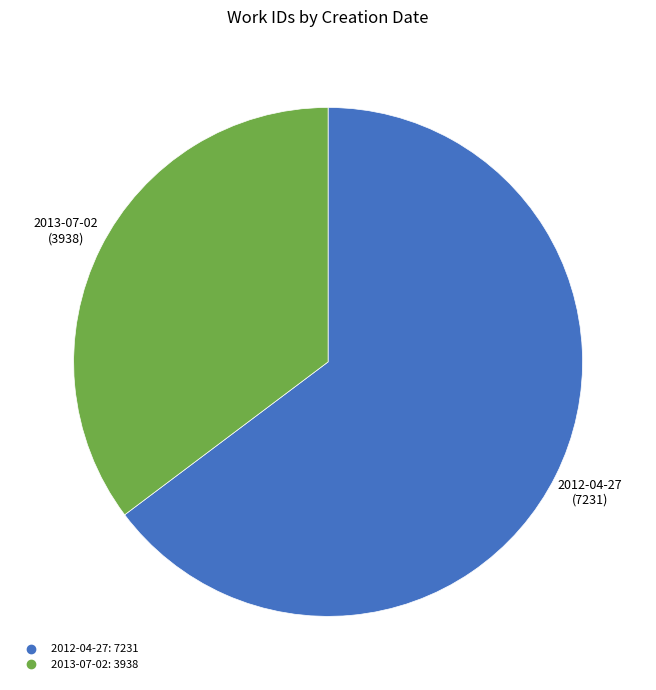

Is the sum of 2012-04-27 and 2013-07-02 greater than half?

Yes